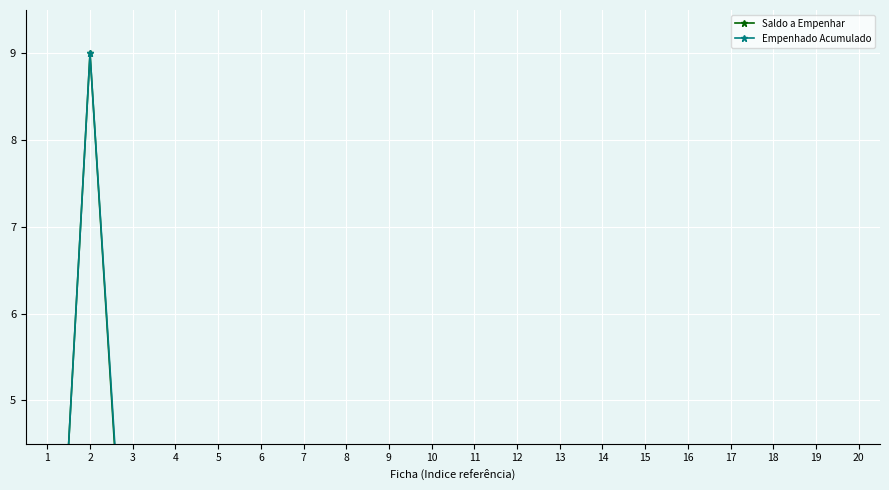

Is it true that Empenhado Acumulado equals 0.0 at 7?

True